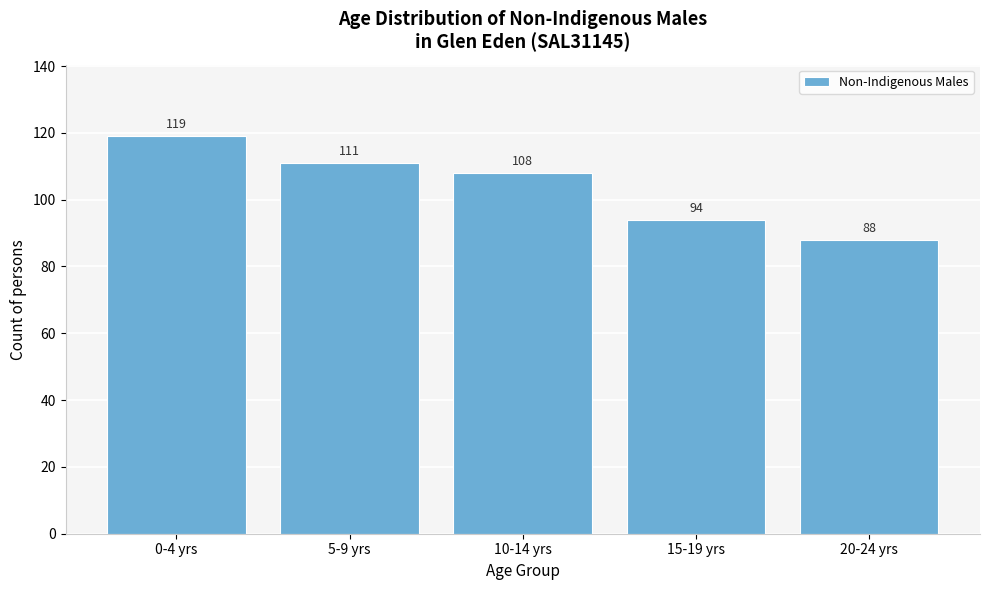

Reading right to left, extract all data points from this chart.

88	94	108	111	119